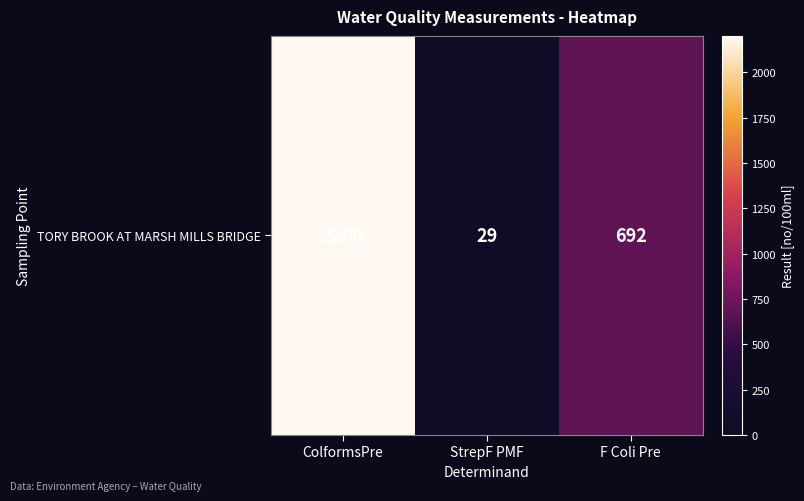

How many distinct data groups are displayed?

1